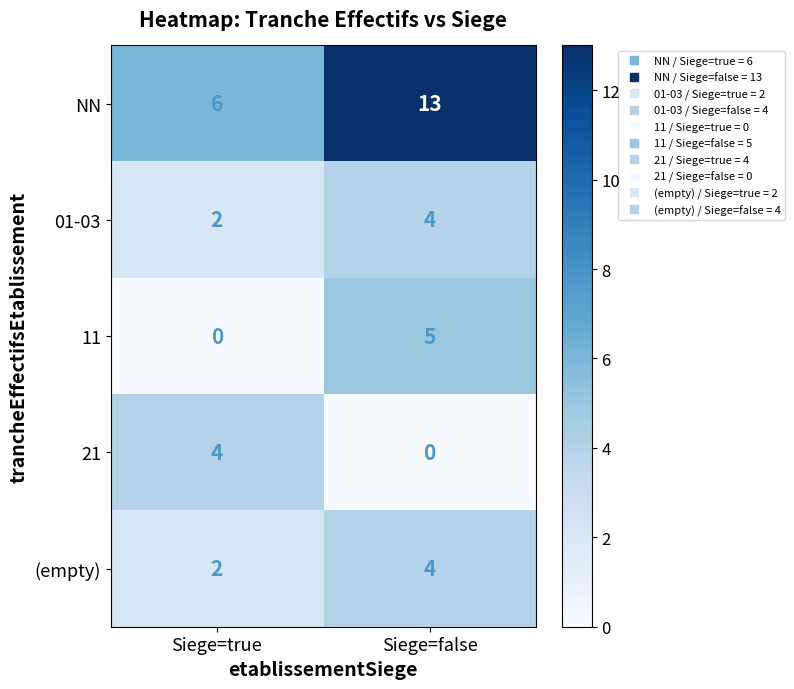

Rank the categories by 01-03 value from highest to lowest.

Siege=false, Siege=true